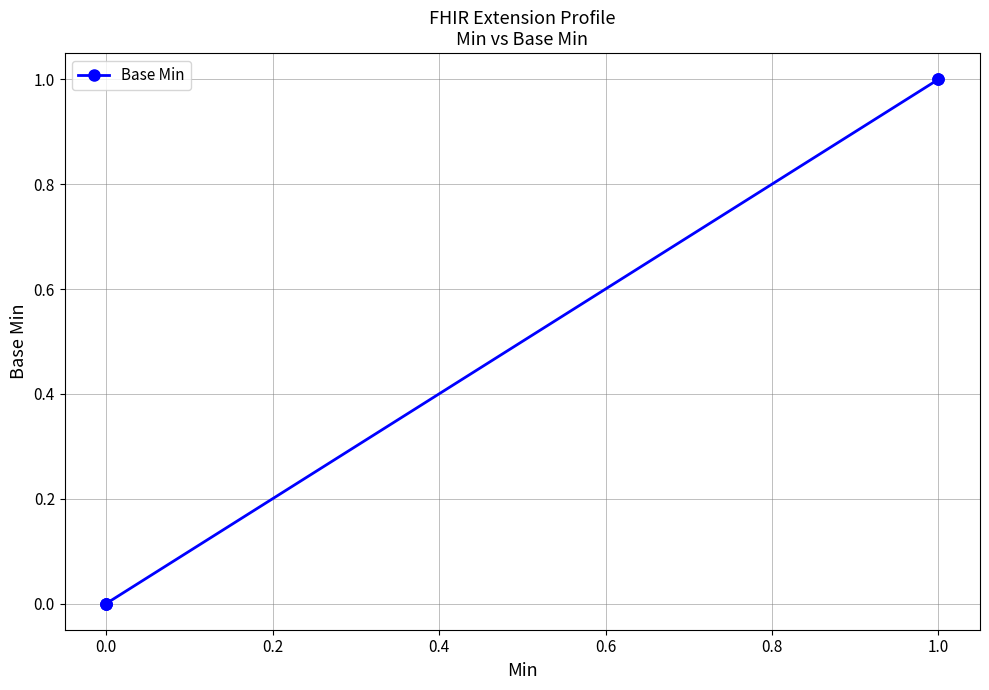

The value at 1.0 is 1. True or false?

False